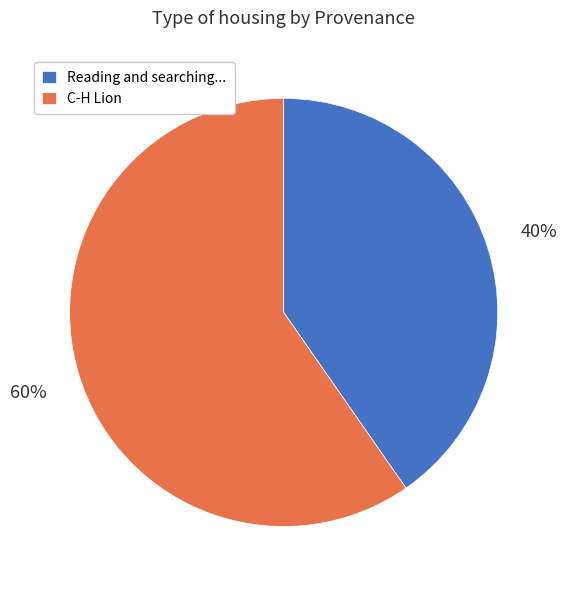

What is the ratio of the value at Reading and searching... to the value at C-H Lion?

0.7